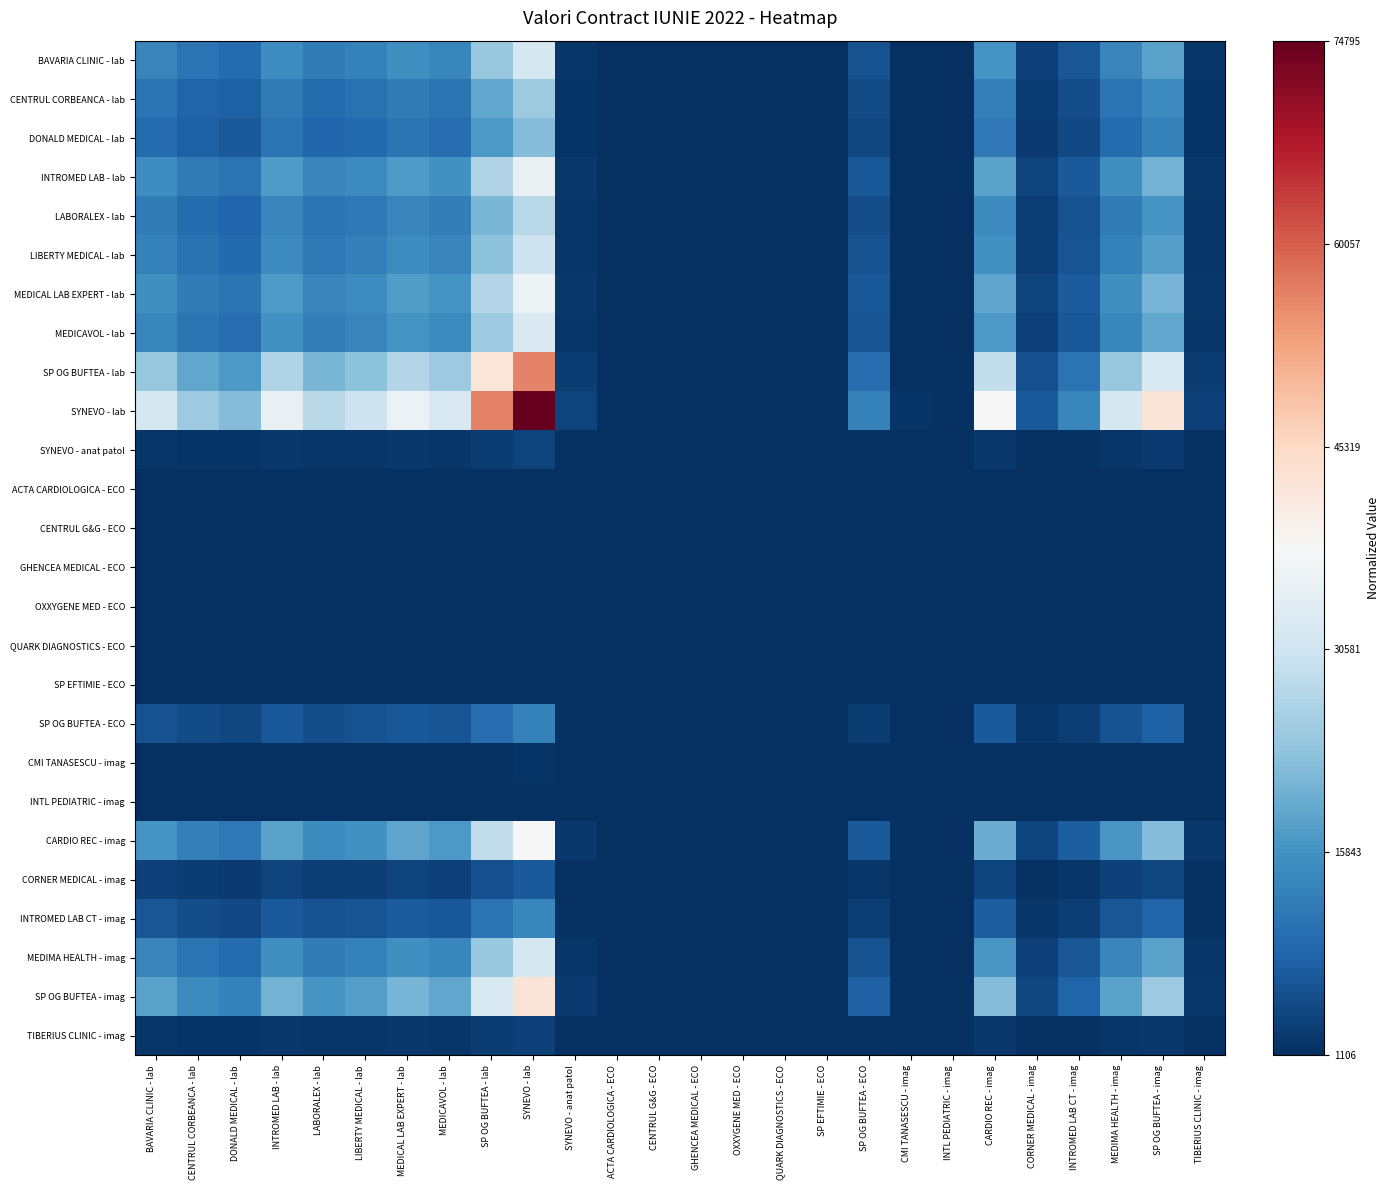

Reading left to right, what are all the values shown in this chart?

BAVARIA CLINIC - lab: BAVARIA CLINIC - lab=0.2	CENTRUL CORBEANCA - lab=0.1	DONALD MEDICAL - lab=0.1	INTROMED LAB - lab=0.2	LABORALEX - lab=0.1	LIBERTY MEDICAL - lab=0.2	MEDICAL LAB EXPERT - lab=0.2	MEDICAVOL - lab=0.2	SP OG BUFTEA - lab=0.3	SYNEVO - lab=0.4	SYNEVO - anat patol=0.0	ACTA CARDIOLOGICA - ECO=0.0	CENTRUL G&G - ECO=0.0	GHENCEA MEDICAL - ECO=0.0	OXXYGENE MED - ECO=0.0	QUARK DIAGNOSTICS - ECO=0.0	SP EFTIMIE - ECO=0.0	SP OG BUFTEA - ECO=0.1	CMI TANASESCU - imag=0.0	INTL PEDIATRIC - imag=0.0	CARDIO REC - imag=0.2	CORNER MEDICAL - imag=0.0	INTROMED LAB CT - imag=0.1	MEDIMA HEALTH - imag=0.2	SP OG BUFTEA - imag=0.2	TIBERIUS CLINIC - imag=0.0
CENTRUL CORBEANCA - lab: BAVARIA CLINIC - lab=0.1	CENTRUL CORBEANCA - lab=0.1	DONALD MEDICAL - lab=0.1	INTROMED LAB - lab=0.1	LABORALEX - lab=0.1	LIBERTY MEDICAL - lab=0.1	MEDICAL LAB EXPERT - lab=0.2	MEDICAVOL - lab=0.1	SP OG BUFTEA - lab=0.2	SYNEVO - lab=0.3	SYNEVO - anat patol=0.0	ACTA CARDIOLOGICA - ECO=0.0	CENTRUL G&G - ECO=0.0	GHENCEA MEDICAL - ECO=0.0	OXXYGENE MED - ECO=0.0	QUARK DIAGNOSTICS - ECO=0.0	SP EFTIMIE - ECO=0.0	SP OG BUFTEA - ECO=0.1	CMI TANASESCU - imag=0.0	INTL PEDIATRIC - imag=0.0	CARDIO REC - imag=0.2	CORNER MEDICAL - imag=0.0	INTROMED LAB CT - imag=0.1	MEDIMA HEALTH - imag=0.1	SP OG BUFTEA - imag=0.2	TIBERIUS CLINIC - imag=0.0
DONALD MEDICAL - lab: BAVARIA CLINIC - lab=0.1	CENTRUL CORBEANCA - lab=0.1	DONALD MEDICAL - lab=0.1	INTROMED LAB - lab=0.1	LABORALEX - lab=0.1	LIBERTY MEDICAL - lab=0.1	MEDICAL LAB EXPERT - lab=0.1	MEDICAVOL - lab=0.1	SP OG BUFTEA - lab=0.2	SYNEVO - lab=0.3	SYNEVO - anat patol=0.0	ACTA CARDIOLOGICA - ECO=0.0	CENTRUL G&G - ECO=0.0	GHENCEA MEDICAL - ECO=0.0	OXXYGENE MED - ECO=0.0	QUARK DIAGNOSTICS - ECO=0.0	SP EFTIMIE - ECO=0.0	SP OG BUFTEA - ECO=0.0	CMI TANASESCU - imag=0.0	INTL PEDIATRIC - imag=0.0	CARDIO REC - imag=0.1	CORNER MEDICAL - imag=0.0	INTROMED LAB CT - imag=0.0	MEDIMA HEALTH - imag=0.1	SP OG BUFTEA - imag=0.2	TIBERIUS CLINIC - imag=0.0
INTROMED LAB - lab: BAVARIA CLINIC - lab=0.2	CENTRUL CORBEANCA - lab=0.1	DONALD MEDICAL - lab=0.1	INTROMED LAB - lab=0.2	LABORALEX - lab=0.2	LIBERTY MEDICAL - lab=0.2	MEDICAL LAB EXPERT - lab=0.2	MEDICAVOL - lab=0.2	SP OG BUFTEA - lab=0.3	SYNEVO - lab=0.5	SYNEVO - anat patol=0.0	ACTA CARDIOLOGICA - ECO=0.0	CENTRUL G&G - ECO=0.0	GHENCEA MEDICAL - ECO=0.0	OXXYGENE MED - ECO=0.0	QUARK DIAGNOSTICS - ECO=0.0	SP EFTIMIE - ECO=0.0	SP OG BUFTEA - ECO=0.1	CMI TANASESCU - imag=0.0	INTL PEDIATRIC - imag=0.0	CARDIO REC - imag=0.2	CORNER MEDICAL - imag=0.0	INTROMED LAB CT - imag=0.1	MEDIMA HEALTH - imag=0.2	SP OG BUFTEA - imag=0.3	TIBERIUS CLINIC - imag=0.0
LABORALEX - lab: BAVARIA CLINIC - lab=0.1	CENTRUL CORBEANCA - lab=0.1	DONALD MEDICAL - lab=0.1	INTROMED LAB - lab=0.2	LABORALEX - lab=0.1	LIBERTY MEDICAL - lab=0.1	MEDICAL LAB EXPERT - lab=0.2	MEDICAVOL - lab=0.2	SP OG BUFTEA - lab=0.3	SYNEVO - lab=0.4	SYNEVO - anat patol=0.0	ACTA CARDIOLOGICA - ECO=0.0	CENTRUL G&G - ECO=0.0	GHENCEA MEDICAL - ECO=0.0	OXXYGENE MED - ECO=0.0	QUARK DIAGNOSTICS - ECO=0.0	SP EFTIMIE - ECO=0.0	SP OG BUFTEA - ECO=0.1	CMI TANASESCU - imag=0.0	INTL PEDIATRIC - imag=0.0	CARDIO REC - imag=0.2	CORNER MEDICAL - imag=0.0	INTROMED LAB CT - imag=0.1	MEDIMA HEALTH - imag=0.1	SP OG BUFTEA - imag=0.2	TIBERIUS CLINIC - imag=0.0
LIBERTY MEDICAL - lab: BAVARIA CLINIC - lab=0.2	CENTRUL CORBEANCA - lab=0.1	DONALD MEDICAL - lab=0.1	INTROMED LAB - lab=0.2	LABORALEX - lab=0.1	LIBERTY MEDICAL - lab=0.2	MEDICAL LAB EXPERT - lab=0.2	MEDICAVOL - lab=0.2	SP OG BUFTEA - lab=0.3	SYNEVO - lab=0.4	SYNEVO - anat patol=0.0	ACTA CARDIOLOGICA - ECO=0.0	CENTRUL G&G - ECO=0.0	GHENCEA MEDICAL - ECO=0.0	OXXYGENE MED - ECO=0.0	QUARK DIAGNOSTICS - ECO=0.0	SP EFTIMIE - ECO=0.0	SP OG BUFTEA - ECO=0.1	CMI TANASESCU - imag=0.0	INTL PEDIATRIC - imag=0.0	CARDIO REC - imag=0.2	CORNER MEDICAL - imag=0.0	INTROMED LAB CT - imag=0.1	MEDIMA HEALTH - imag=0.2	SP OG BUFTEA - imag=0.2	TIBERIUS CLINIC - imag=0.0
MEDICAL LAB EXPERT - lab: BAVARIA CLINIC - lab=0.2	CENTRUL CORBEANCA - lab=0.2	DONALD MEDICAL - lab=0.1	INTROMED LAB - lab=0.2	LABORALEX - lab=0.2	LIBERTY MEDICAL - lab=0.2	MEDICAL LAB EXPERT - lab=0.2	MEDICAVOL - lab=0.2	SP OG BUFTEA - lab=0.4	SYNEVO - lab=0.5	SYNEVO - anat patol=0.0	ACTA CARDIOLOGICA - ECO=0.0	CENTRUL G&G - ECO=0.0	GHENCEA MEDICAL - ECO=0.0	OXXYGENE MED - ECO=0.0	QUARK DIAGNOSTICS - ECO=0.0	SP EFTIMIE - ECO=0.0	SP OG BUFTEA - ECO=0.1	CMI TANASESCU - imag=0.0	INTL PEDIATRIC - imag=0.0	CARDIO REC - imag=0.2	CORNER MEDICAL - imag=0.0	INTROMED LAB CT - imag=0.1	MEDIMA HEALTH - imag=0.2	SP OG BUFTEA - imag=0.3	TIBERIUS CLINIC - imag=0.0
MEDICAVOL - lab: BAVARIA CLINIC - lab=0.2	CENTRUL CORBEANCA - lab=0.1	DONALD MEDICAL - lab=0.1	INTROMED LAB - lab=0.2	LABORALEX - lab=0.2	LIBERTY MEDICAL - lab=0.2	MEDICAL LAB EXPERT - lab=0.2	MEDICAVOL - lab=0.2	SP OG BUFTEA - lab=0.3	SYNEVO - lab=0.4	SYNEVO - anat patol=0.0	ACTA CARDIOLOGICA - ECO=0.0	CENTRUL G&G - ECO=0.0	GHENCEA MEDICAL - ECO=0.0	OXXYGENE MED - ECO=0.0	QUARK DIAGNOSTICS - ECO=0.0	SP EFTIMIE - ECO=0.0	SP OG BUFTEA - ECO=0.1	CMI TANASESCU - imag=0.0	INTL PEDIATRIC - imag=0.0	CARDIO REC - imag=0.2	CORNER MEDICAL - imag=0.0	INTROMED LAB CT - imag=0.1	MEDIMA HEALTH - imag=0.2	SP OG BUFTEA - imag=0.2	TIBERIUS CLINIC - imag=0.0
SP OG BUFTEA - lab: BAVARIA CLINIC - lab=0.3	CENTRUL CORBEANCA - lab=0.2	DONALD MEDICAL - lab=0.2	INTROMED LAB - lab=0.3	LABORALEX - lab=0.3	LIBERTY MEDICAL - lab=0.3	MEDICAL LAB EXPERT - lab=0.4	MEDICAVOL - lab=0.3	SP OG BUFTEA - lab=0.6	SYNEVO - lab=0.7	SYNEVO - anat patol=0.0	ACTA CARDIOLOGICA - ECO=0.0	CENTRUL G&G - ECO=0.0	GHENCEA MEDICAL - ECO=0.0	OXXYGENE MED - ECO=0.0	QUARK DIAGNOSTICS - ECO=0.0	SP EFTIMIE - ECO=0.0	SP OG BUFTEA - ECO=0.1	CMI TANASESCU - imag=0.0	INTL PEDIATRIC - imag=0.0	CARDIO REC - imag=0.4	CORNER MEDICAL - imag=0.1	INTROMED LAB CT - imag=0.1	MEDIMA HEALTH - imag=0.3	SP OG BUFTEA - imag=0.4	TIBERIUS CLINIC - imag=0.0
SYNEVO - lab: BAVARIA CLINIC - lab=0.4	CENTRUL CORBEANCA - lab=0.3	DONALD MEDICAL - lab=0.3	INTROMED LAB - lab=0.5	LABORALEX - lab=0.4	LIBERTY MEDICAL - lab=0.4	MEDICAL LAB EXPERT - lab=0.5	MEDICAVOL - lab=0.4	SP OG BUFTEA - lab=0.7	SYNEVO - lab=1.0	SYNEVO - anat patol=0.0	ACTA CARDIOLOGICA - ECO=0.0	CENTRUL G&G - ECO=0.0	GHENCEA MEDICAL - ECO=0.0	OXXYGENE MED - ECO=0.0	QUARK DIAGNOSTICS - ECO=0.0	SP EFTIMIE - ECO=0.0	SP OG BUFTEA - ECO=0.2	CMI TANASESCU - imag=0.0	INTL PEDIATRIC - imag=0.0	CARDIO REC - imag=0.5	CORNER MEDICAL - imag=0.1	INTROMED LAB CT - imag=0.2	MEDIMA HEALTH - imag=0.4	SP OG BUFTEA - imag=0.6	TIBERIUS CLINIC - imag=0.0
SYNEVO - anat patol: BAVARIA CLINIC - lab=0.0	CENTRUL CORBEANCA - lab=0.0	DONALD MEDICAL - lab=0.0	INTROMED LAB - lab=0.0	LABORALEX - lab=0.0	LIBERTY MEDICAL - lab=0.0	MEDICAL LAB EXPERT - lab=0.0	MEDICAVOL - lab=0.0	SP OG BUFTEA - lab=0.0	SYNEVO - lab=0.0	SYNEVO - anat patol=0.0	ACTA CARDIOLOGICA - ECO=0.0	CENTRUL G&G - ECO=0.0	GHENCEA MEDICAL - ECO=0.0	OXXYGENE MED - ECO=0.0	QUARK DIAGNOSTICS - ECO=0.0	SP EFTIMIE - ECO=0.0	SP OG BUFTEA - ECO=0.0	CMI TANASESCU - imag=0.0	INTL PEDIATRIC - imag=0.0	CARDIO REC - imag=0.0	CORNER MEDICAL - imag=0.0	INTROMED LAB CT - imag=0.0	MEDIMA HEALTH - imag=0.0	SP OG BUFTEA - imag=0.0	TIBERIUS CLINIC - imag=0.0
ACTA CARDIOLOGICA - ECO: BAVARIA CLINIC - lab=0.0	CENTRUL CORBEANCA - lab=0.0	DONALD MEDICAL - lab=0.0	INTROMED LAB - lab=0.0	LABORALEX - lab=0.0	LIBERTY MEDICAL - lab=0.0	MEDICAL LAB EXPERT - lab=0.0	MEDICAVOL - lab=0.0	SP OG BUFTEA - lab=0.0	SYNEVO - lab=0.0	SYNEVO - anat patol=0.0	ACTA CARDIOLOGICA - ECO=0.0	CENTRUL G&G - ECO=0.0	GHENCEA MEDICAL - ECO=0.0	OXXYGENE MED - ECO=0.0	QUARK DIAGNOSTICS - ECO=0.0	SP EFTIMIE - ECO=0.0	SP OG BUFTEA - ECO=0.0	CMI TANASESCU - imag=0.0	INTL PEDIATRIC - imag=0.0	CARDIO REC - imag=0.0	CORNER MEDICAL - imag=0.0	INTROMED LAB CT - imag=0.0	MEDIMA HEALTH - imag=0.0	SP OG BUFTEA - imag=0.0	TIBERIUS CLINIC - imag=0.0
CENTRUL G&G - ECO: BAVARIA CLINIC - lab=0.0	CENTRUL CORBEANCA - lab=0.0	DONALD MEDICAL - lab=0.0	INTROMED LAB - lab=0.0	LABORALEX - lab=0.0	LIBERTY MEDICAL - lab=0.0	MEDICAL LAB EXPERT - lab=0.0	MEDICAVOL - lab=0.0	SP OG BUFTEA - lab=0.0	SYNEVO - lab=0.0	SYNEVO - anat patol=0.0	ACTA CARDIOLOGICA - ECO=0.0	CENTRUL G&G - ECO=0.0	GHENCEA MEDICAL - ECO=0.0	OXXYGENE MED - ECO=0.0	QUARK DIAGNOSTICS - ECO=0.0	SP EFTIMIE - ECO=0.0	SP OG BUFTEA - ECO=0.0	CMI TANASESCU - imag=0.0	INTL PEDIATRIC - imag=0.0	CARDIO REC - imag=0.0	CORNER MEDICAL - imag=0.0	INTROMED LAB CT - imag=0.0	MEDIMA HEALTH - imag=0.0	SP OG BUFTEA - imag=0.0	TIBERIUS CLINIC - imag=0.0
GHENCEA MEDICAL - ECO: BAVARIA CLINIC - lab=0.0	CENTRUL CORBEANCA - lab=0.0	DONALD MEDICAL - lab=0.0	INTROMED LAB - lab=0.0	LABORALEX - lab=0.0	LIBERTY MEDICAL - lab=0.0	MEDICAL LAB EXPERT - lab=0.0	MEDICAVOL - lab=0.0	SP OG BUFTEA - lab=0.0	SYNEVO - lab=0.0	SYNEVO - anat patol=0.0	ACTA CARDIOLOGICA - ECO=0.0	CENTRUL G&G - ECO=0.0	GHENCEA MEDICAL - ECO=0.0	OXXYGENE MED - ECO=0.0	QUARK DIAGNOSTICS - ECO=0.0	SP EFTIMIE - ECO=0.0	SP OG BUFTEA - ECO=0.0	CMI TANASESCU - imag=0.0	INTL PEDIATRIC - imag=0.0	CARDIO REC - imag=0.0	CORNER MEDICAL - imag=0.0	INTROMED LAB CT - imag=0.0	MEDIMA HEALTH - imag=0.0	SP OG BUFTEA - imag=0.0	TIBERIUS CLINIC - imag=0.0
OXXYGENE MED - ECO: BAVARIA CLINIC - lab=0.0	CENTRUL CORBEANCA - lab=0.0	DONALD MEDICAL - lab=0.0	INTROMED LAB - lab=0.0	LABORALEX - lab=0.0	LIBERTY MEDICAL - lab=0.0	MEDICAL LAB EXPERT - lab=0.0	MEDICAVOL - lab=0.0	SP OG BUFTEA - lab=0.0	SYNEVO - lab=0.0	SYNEVO - anat patol=0.0	ACTA CARDIOLOGICA - ECO=0.0	CENTRUL G&G - ECO=0.0	GHENCEA MEDICAL - ECO=0.0	OXXYGENE MED - ECO=0.0	QUARK DIAGNOSTICS - ECO=0.0	SP EFTIMIE - ECO=0.0	SP OG BUFTEA - ECO=0.0	CMI TANASESCU - imag=0.0	INTL PEDIATRIC - imag=0.0	CARDIO REC - imag=0.0	CORNER MEDICAL - imag=0.0	INTROMED LAB CT - imag=0.0	MEDIMA HEALTH - imag=0.0	SP OG BUFTEA - imag=0.0	TIBERIUS CLINIC - imag=0.0
QUARK DIAGNOSTICS - ECO: BAVARIA CLINIC - lab=0.0	CENTRUL CORBEANCA - lab=0.0	DONALD MEDICAL - lab=0.0	INTROMED LAB - lab=0.0	LABORALEX - lab=0.0	LIBERTY MEDICAL - lab=0.0	MEDICAL LAB EXPERT - lab=0.0	MEDICAVOL - lab=0.0	SP OG BUFTEA - lab=0.0	SYNEVO - lab=0.0	SYNEVO - anat patol=0.0	ACTA CARDIOLOGICA - ECO=0.0	CENTRUL G&G - ECO=0.0	GHENCEA MEDICAL - ECO=0.0	OXXYGENE MED - ECO=0.0	QUARK DIAGNOSTICS - ECO=0.0	SP EFTIMIE - ECO=0.0	SP OG BUFTEA - ECO=0.0	CMI TANASESCU - imag=0.0	INTL PEDIATRIC - imag=0.0	CARDIO REC - imag=0.0	CORNER MEDICAL - imag=0.0	INTROMED LAB CT - imag=0.0	MEDIMA HEALTH - imag=0.0	SP OG BUFTEA - imag=0.0	TIBERIUS CLINIC - imag=0.0
SP EFTIMIE - ECO: BAVARIA CLINIC - lab=0.0	CENTRUL CORBEANCA - lab=0.0	DONALD MEDICAL - lab=0.0	INTROMED LAB - lab=0.0	LABORALEX - lab=0.0	LIBERTY MEDICAL - lab=0.0	MEDICAL LAB EXPERT - lab=0.0	MEDICAVOL - lab=0.0	SP OG BUFTEA - lab=0.0	SYNEVO - lab=0.0	SYNEVO - anat patol=0.0	ACTA CARDIOLOGICA - ECO=0.0	CENTRUL G&G - ECO=0.0	GHENCEA MEDICAL - ECO=0.0	OXXYGENE MED - ECO=0.0	QUARK DIAGNOSTICS - ECO=0.0	SP EFTIMIE - ECO=0.0	SP OG BUFTEA - ECO=0.0	CMI TANASESCU - imag=0.0	INTL PEDIATRIC - imag=0.0	CARDIO REC - imag=0.0	CORNER MEDICAL - imag=0.0	INTROMED LAB CT - imag=0.0	MEDIMA HEALTH - imag=0.0	SP OG BUFTEA - imag=0.0	TIBERIUS CLINIC - imag=0.0
SP OG BUFTEA - ECO: BAVARIA CLINIC - lab=0.1	CENTRUL CORBEANCA - lab=0.1	DONALD MEDICAL - lab=0.0	INTROMED LAB - lab=0.1	LABORALEX - lab=0.1	LIBERTY MEDICAL - lab=0.1	MEDICAL LAB EXPERT - lab=0.1	MEDICAVOL - lab=0.1	SP OG BUFTEA - lab=0.1	SYNEVO - lab=0.2	SYNEVO - anat patol=0.0	ACTA CARDIOLOGICA - ECO=0.0	CENTRUL G&G - ECO=0.0	GHENCEA MEDICAL - ECO=0.0	OXXYGENE MED - ECO=0.0	QUARK DIAGNOSTICS - ECO=0.0	SP EFTIMIE - ECO=0.0	SP OG BUFTEA - ECO=0.0	CMI TANASESCU - imag=0.0	INTL PEDIATRIC - imag=0.0	CARDIO REC - imag=0.1	CORNER MEDICAL - imag=0.0	INTROMED LAB CT - imag=0.0	MEDIMA HEALTH - imag=0.1	SP OG BUFTEA - imag=0.1	TIBERIUS CLINIC - imag=0.0
CMI TANASESCU - imag: BAVARIA CLINIC - lab=0.0	CENTRUL CORBEANCA - lab=0.0	DONALD MEDICAL - lab=0.0	INTROMED LAB - lab=0.0	LABORALEX - lab=0.0	LIBERTY MEDICAL - lab=0.0	MEDICAL LAB EXPERT - lab=0.0	MEDICAVOL - lab=0.0	SP OG BUFTEA - lab=0.0	SYNEVO - lab=0.0	SYNEVO - anat patol=0.0	ACTA CARDIOLOGICA - ECO=0.0	CENTRUL G&G - ECO=0.0	GHENCEA MEDICAL - ECO=0.0	OXXYGENE MED - ECO=0.0	QUARK DIAGNOSTICS - ECO=0.0	SP EFTIMIE - ECO=0.0	SP OG BUFTEA - ECO=0.0	CMI TANASESCU - imag=0.0	INTL PEDIATRIC - imag=0.0	CARDIO REC - imag=0.0	CORNER MEDICAL - imag=0.0	INTROMED LAB CT - imag=0.0	MEDIMA HEALTH - imag=0.0	SP OG BUFTEA - imag=0.0	TIBERIUS CLINIC - imag=0.0
INTL PEDIATRIC - imag: BAVARIA CLINIC - lab=0.0	CENTRUL CORBEANCA - lab=0.0	DONALD MEDICAL - lab=0.0	INTROMED LAB - lab=0.0	LABORALEX - lab=0.0	LIBERTY MEDICAL - lab=0.0	MEDICAL LAB EXPERT - lab=0.0	MEDICAVOL - lab=0.0	SP OG BUFTEA - lab=0.0	SYNEVO - lab=0.0	SYNEVO - anat patol=0.0	ACTA CARDIOLOGICA - ECO=0.0	CENTRUL G&G - ECO=0.0	GHENCEA MEDICAL - ECO=0.0	OXXYGENE MED - ECO=0.0	QUARK DIAGNOSTICS - ECO=0.0	SP EFTIMIE - ECO=0.0	SP OG BUFTEA - ECO=0.0	CMI TANASESCU - imag=0.0	INTL PEDIATRIC - imag=0.0	CARDIO REC - imag=0.0	CORNER MEDICAL - imag=0.0	INTROMED LAB CT - imag=0.0	MEDIMA HEALTH - imag=0.0	SP OG BUFTEA - imag=0.0	TIBERIUS CLINIC - imag=0.0
CARDIO REC - imag: BAVARIA CLINIC - lab=0.2	CENTRUL CORBEANCA - lab=0.2	DONALD MEDICAL - lab=0.1	INTROMED LAB - lab=0.2	LABORALEX - lab=0.2	LIBERTY MEDICAL - lab=0.2	MEDICAL LAB EXPERT - lab=0.2	MEDICAVOL - lab=0.2	SP OG BUFTEA - lab=0.4	SYNEVO - lab=0.5	SYNEVO - anat patol=0.0	ACTA CARDIOLOGICA - ECO=0.0	CENTRUL G&G - ECO=0.0	GHENCEA MEDICAL - ECO=0.0	OXXYGENE MED - ECO=0.0	QUARK DIAGNOSTICS - ECO=0.0	SP EFTIMIE - ECO=0.0	SP OG BUFTEA - ECO=0.1	CMI TANASESCU - imag=0.0	INTL PEDIATRIC - imag=0.0	CARDIO REC - imag=0.3	CORNER MEDICAL - imag=0.0	INTROMED LAB CT - imag=0.1	MEDIMA HEALTH - imag=0.2	SP OG BUFTEA - imag=0.3	TIBERIUS CLINIC - imag=0.0
CORNER MEDICAL - imag: BAVARIA CLINIC - lab=0.0	CENTRUL CORBEANCA - lab=0.0	DONALD MEDICAL - lab=0.0	INTROMED LAB - lab=0.0	LABORALEX - lab=0.0	LIBERTY MEDICAL - lab=0.0	MEDICAL LAB EXPERT - lab=0.0	MEDICAVOL - lab=0.0	SP OG BUFTEA - lab=0.1	SYNEVO - lab=0.1	SYNEVO - anat patol=0.0	ACTA CARDIOLOGICA - ECO=0.0	CENTRUL G&G - ECO=0.0	GHENCEA MEDICAL - ECO=0.0	OXXYGENE MED - ECO=0.0	QUARK DIAGNOSTICS - ECO=0.0	SP EFTIMIE - ECO=0.0	SP OG BUFTEA - ECO=0.0	CMI TANASESCU - imag=0.0	INTL PEDIATRIC - imag=0.0	CARDIO REC - imag=0.0	CORNER MEDICAL - imag=0.0	INTROMED LAB CT - imag=0.0	MEDIMA HEALTH - imag=0.0	SP OG BUFTEA - imag=0.0	TIBERIUS CLINIC - imag=0.0
INTROMED LAB CT - imag: BAVARIA CLINIC - lab=0.1	CENTRUL CORBEANCA - lab=0.1	DONALD MEDICAL - lab=0.0	INTROMED LAB - lab=0.1	LABORALEX - lab=0.1	LIBERTY MEDICAL - lab=0.1	MEDICAL LAB EXPERT - lab=0.1	MEDICAVOL - lab=0.1	SP OG BUFTEA - lab=0.1	SYNEVO - lab=0.2	SYNEVO - anat patol=0.0	ACTA CARDIOLOGICA - ECO=0.0	CENTRUL G&G - ECO=0.0	GHENCEA MEDICAL - ECO=0.0	OXXYGENE MED - ECO=0.0	QUARK DIAGNOSTICS - ECO=0.0	SP EFTIMIE - ECO=0.0	SP OG BUFTEA - ECO=0.0	CMI TANASESCU - imag=0.0	INTL PEDIATRIC - imag=0.0	CARDIO REC - imag=0.1	CORNER MEDICAL - imag=0.0	INTROMED LAB CT - imag=0.0	MEDIMA HEALTH - imag=0.1	SP OG BUFTEA - imag=0.1	TIBERIUS CLINIC - imag=0.0
MEDIMA HEALTH - imag: BAVARIA CLINIC - lab=0.2	CENTRUL CORBEANCA - lab=0.1	DONALD MEDICAL - lab=0.1	INTROMED LAB - lab=0.2	LABORALEX - lab=0.1	LIBERTY MEDICAL - lab=0.2	MEDICAL LAB EXPERT - lab=0.2	MEDICAVOL - lab=0.2	SP OG BUFTEA - lab=0.3	SYNEVO - lab=0.4	SYNEVO - anat patol=0.0	ACTA CARDIOLOGICA - ECO=0.0	CENTRUL G&G - ECO=0.0	GHENCEA MEDICAL - ECO=0.0	OXXYGENE MED - ECO=0.0	QUARK DIAGNOSTICS - ECO=0.0	SP EFTIMIE - ECO=0.0	SP OG BUFTEA - ECO=0.1	CMI TANASESCU - imag=0.0	INTL PEDIATRIC - imag=0.0	CARDIO REC - imag=0.2	CORNER MEDICAL - imag=0.0	INTROMED LAB CT - imag=0.1	MEDIMA HEALTH - imag=0.2	SP OG BUFTEA - imag=0.2	TIBERIUS CLINIC - imag=0.0
SP OG BUFTEA - imag: BAVARIA CLINIC - lab=0.2	CENTRUL CORBEANCA - lab=0.2	DONALD MEDICAL - lab=0.2	INTROMED LAB - lab=0.3	LABORALEX - lab=0.2	LIBERTY MEDICAL - lab=0.2	MEDICAL LAB EXPERT - lab=0.3	MEDICAVOL - lab=0.2	SP OG BUFTEA - lab=0.4	SYNEVO - lab=0.6	SYNEVO - anat patol=0.0	ACTA CARDIOLOGICA - ECO=0.0	CENTRUL G&G - ECO=0.0	GHENCEA MEDICAL - ECO=0.0	OXXYGENE MED - ECO=0.0	QUARK DIAGNOSTICS - ECO=0.0	SP EFTIMIE - ECO=0.0	SP OG BUFTEA - ECO=0.1	CMI TANASESCU - imag=0.0	INTL PEDIATRIC - imag=0.0	CARDIO REC - imag=0.3	CORNER MEDICAL - imag=0.0	INTROMED LAB CT - imag=0.1	MEDIMA HEALTH - imag=0.2	SP OG BUFTEA - imag=0.3	TIBERIUS CLINIC - imag=0.0
TIBERIUS CLINIC - imag: BAVARIA CLINIC - lab=0.0	CENTRUL CORBEANCA - lab=0.0	DONALD MEDICAL - lab=0.0	INTROMED LAB - lab=0.0	LABORALEX - lab=0.0	LIBERTY MEDICAL - lab=0.0	MEDICAL LAB EXPERT - lab=0.0	MEDICAVOL - lab=0.0	SP OG BUFTEA - lab=0.0	SYNEVO - lab=0.0	SYNEVO - anat patol=0.0	ACTA CARDIOLOGICA - ECO=0.0	CENTRUL G&G - ECO=0.0	GHENCEA MEDICAL - ECO=0.0	OXXYGENE MED - ECO=0.0	QUARK DIAGNOSTICS - ECO=0.0	SP EFTIMIE - ECO=0.0	SP OG BUFTEA - ECO=0.0	CMI TANASESCU - imag=0.0	INTL PEDIATRIC - imag=0.0	CARDIO REC - imag=0.0	CORNER MEDICAL - imag=0.0	INTROMED LAB CT - imag=0.0	MEDIMA HEALTH - imag=0.0	SP OG BUFTEA - imag=0.0	TIBERIUS CLINIC - imag=0.0